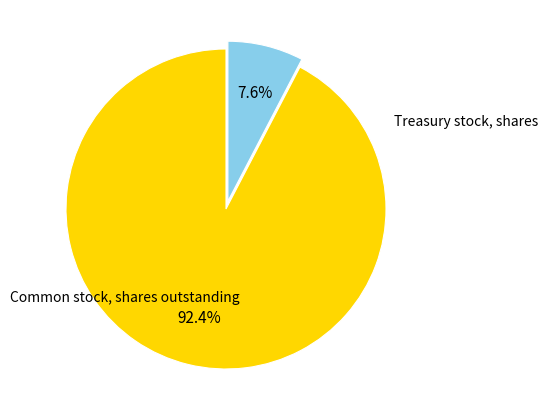

Does any single category account for the majority?

Yes